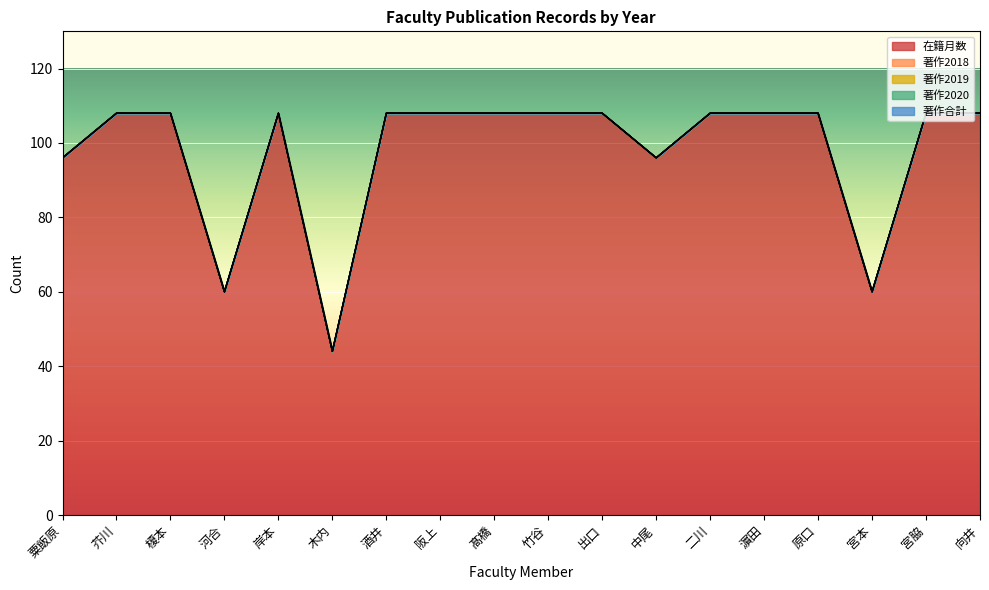

Between 芥川 and 岸本, which series saw the biggest shift?

在籍月数